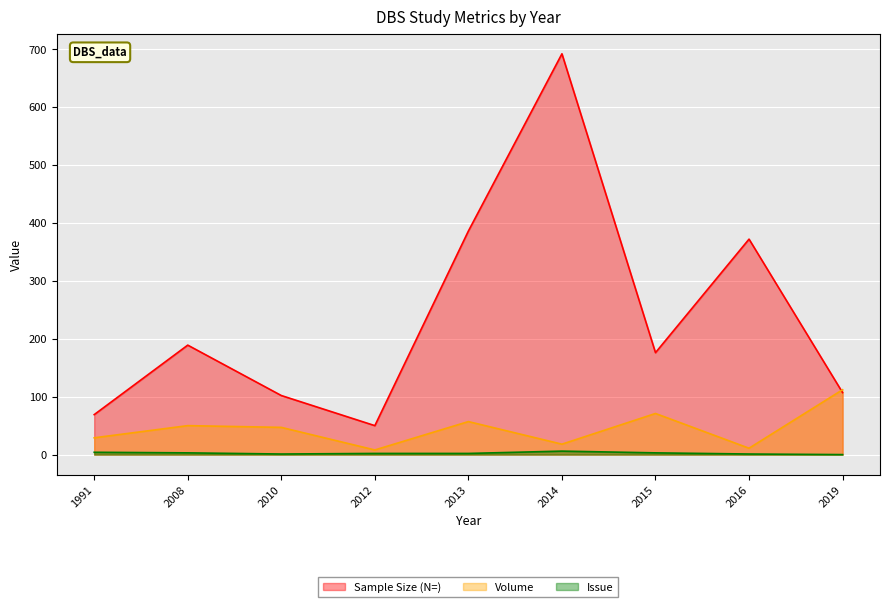

Is it true that Volume equals 47 at 2010?

True